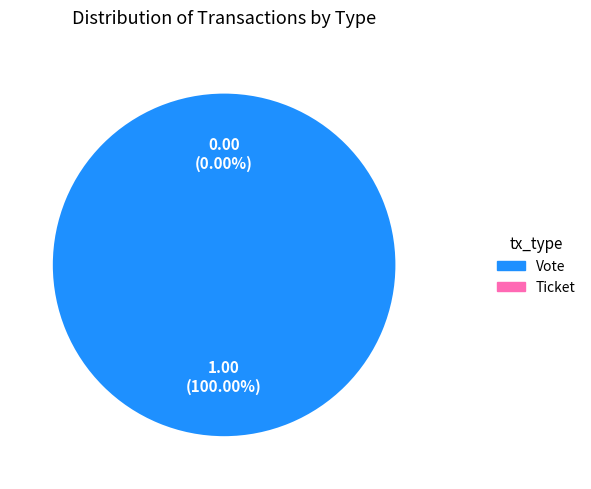

How many slices are in this pie chart?

2